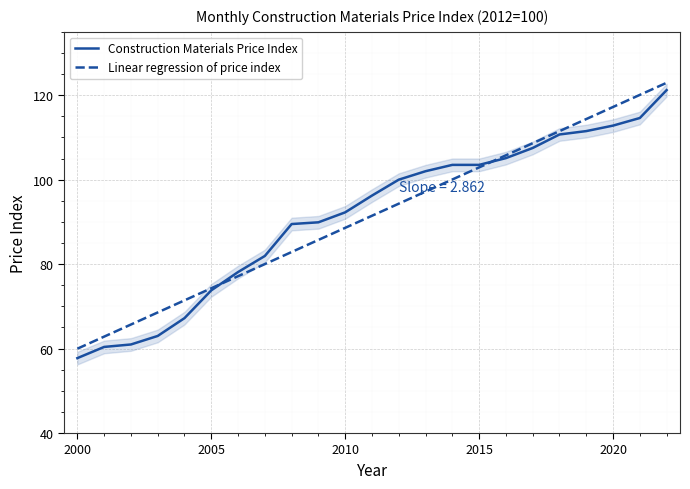

What is the maximum value for Construction Materials Price Index?

121.2